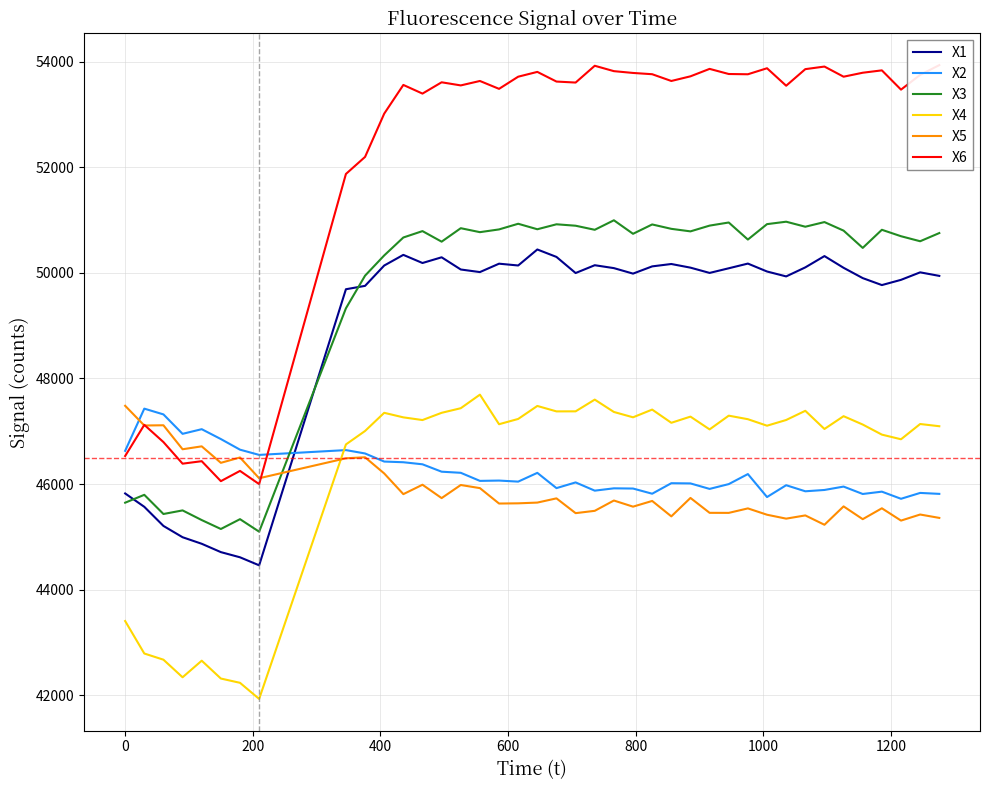

What is the difference between the maximum and minimum values in the X6 series?

7934